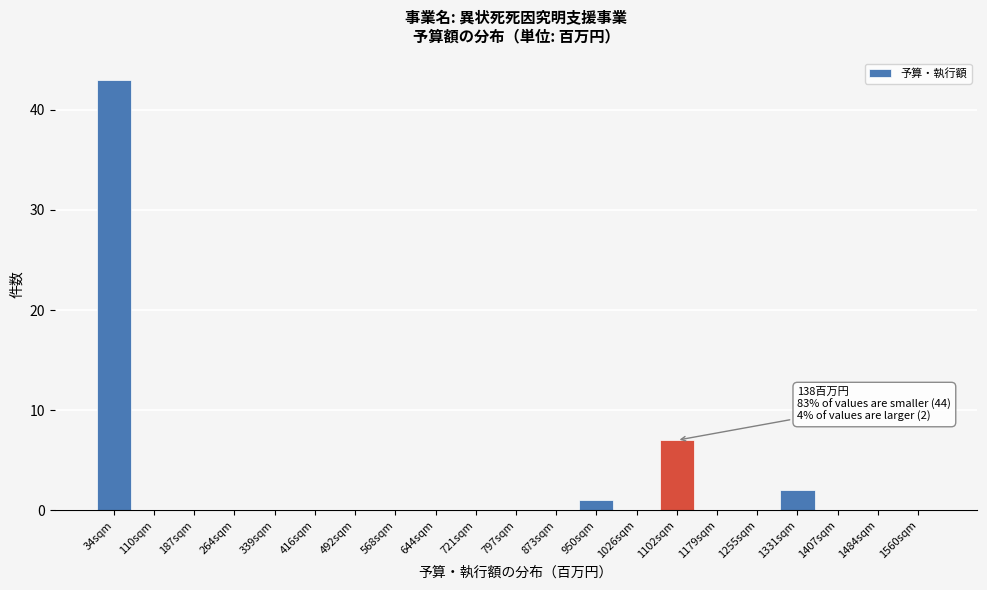

Reading right to left, what are all the values shown in this chart?

1560sqm=0	1484sqm=0	1407sqm=0	1331sqm=2	1255sqm=0	1179sqm=0	1102sqm=7	1026sqm=0	950sqm=1	873sqm=0	797sqm=0	721sqm=0	644sqm=0	568sqm=0	492sqm=0	416sqm=0	339sqm=0	264sqm=0	187sqm=0	110sqm=0	34sqm=43